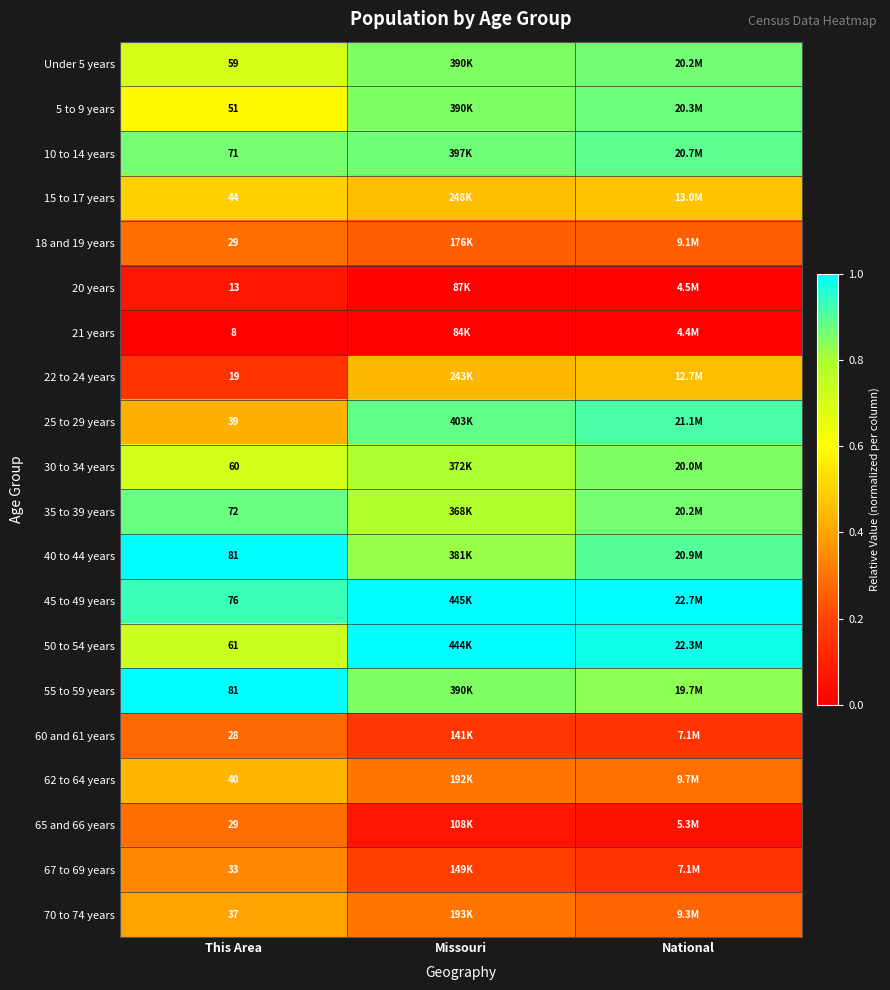

What is the difference between the highest and lowest values at This Area?

73.0